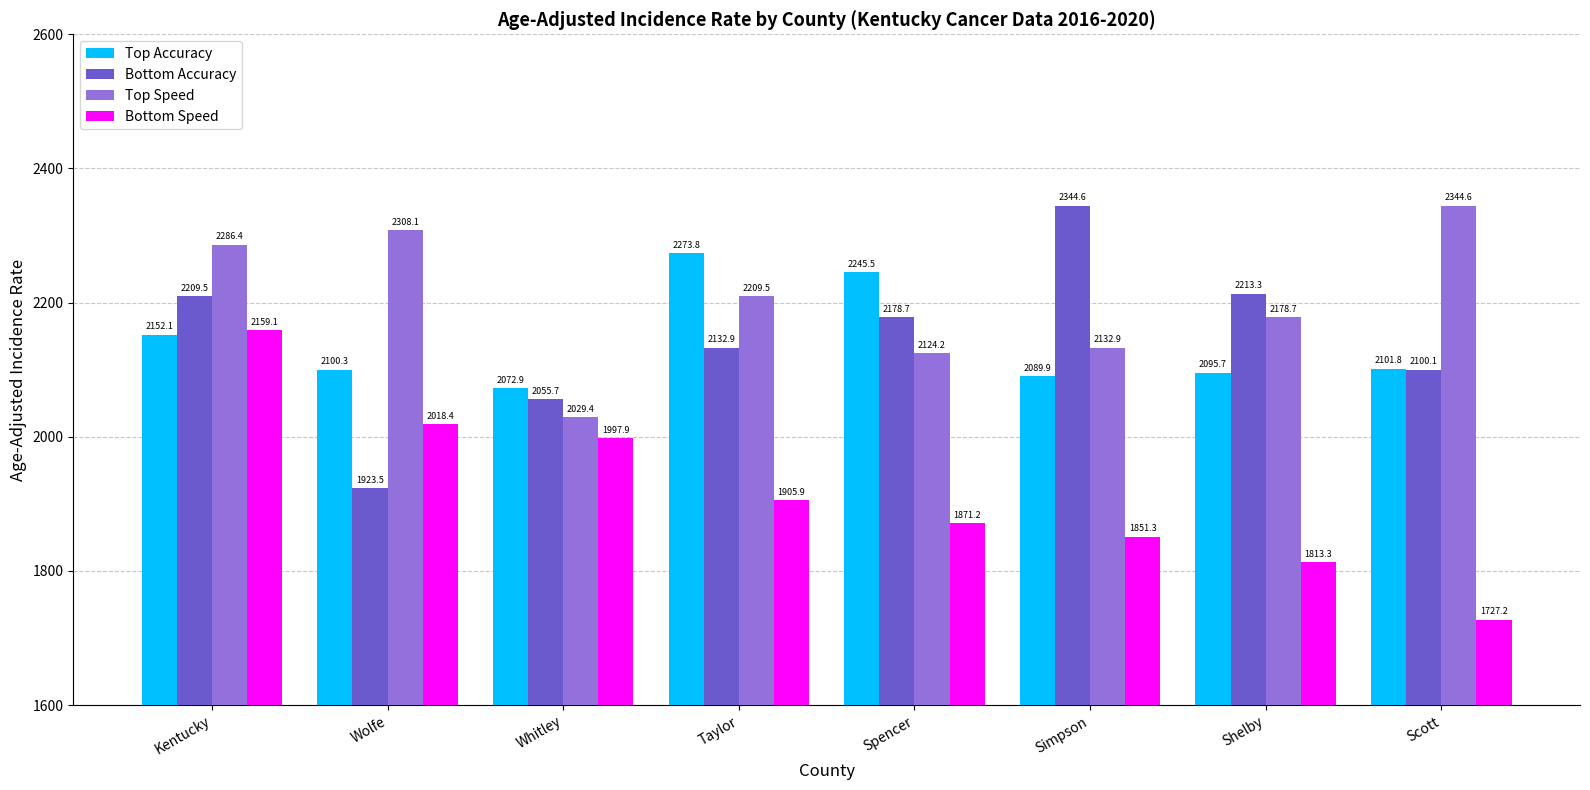

What is the greatest value displayed?

2344.6